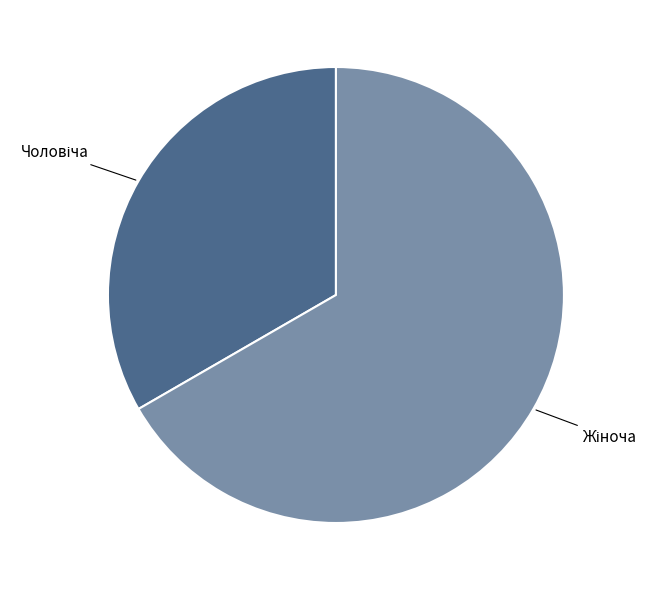

Does any single category account for the majority?

Yes